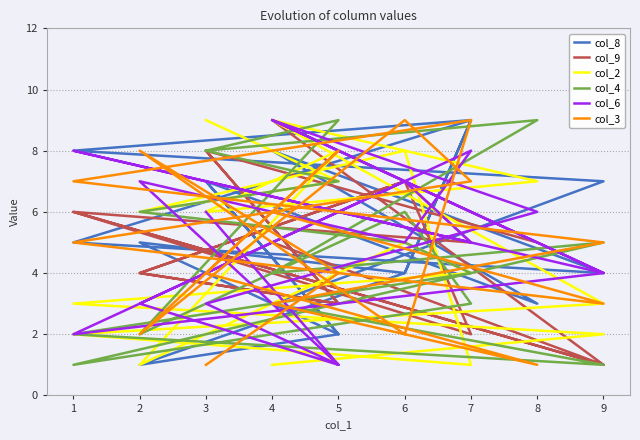

How many lines are shown in the chart?

6